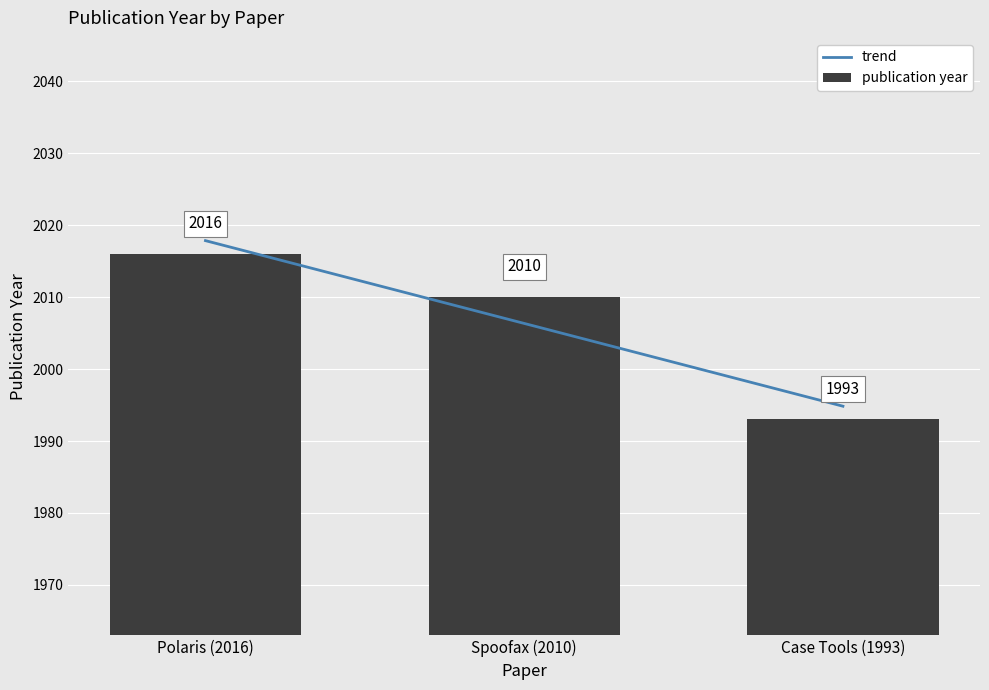

List the labels in order of value, largest first.

Polaris (2016), Spoofax (2010), Case Tools (1993)